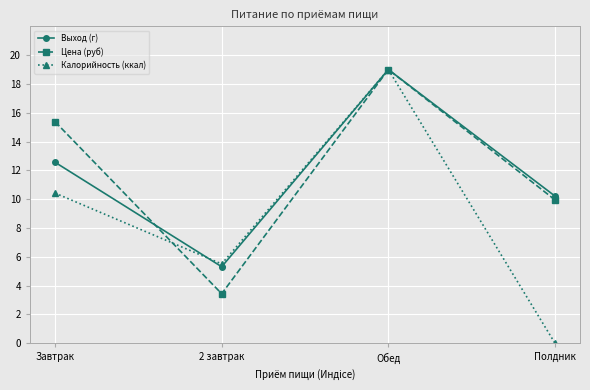

Is it true that Калорийность (ккал) equals 19.0 at Обед?

True